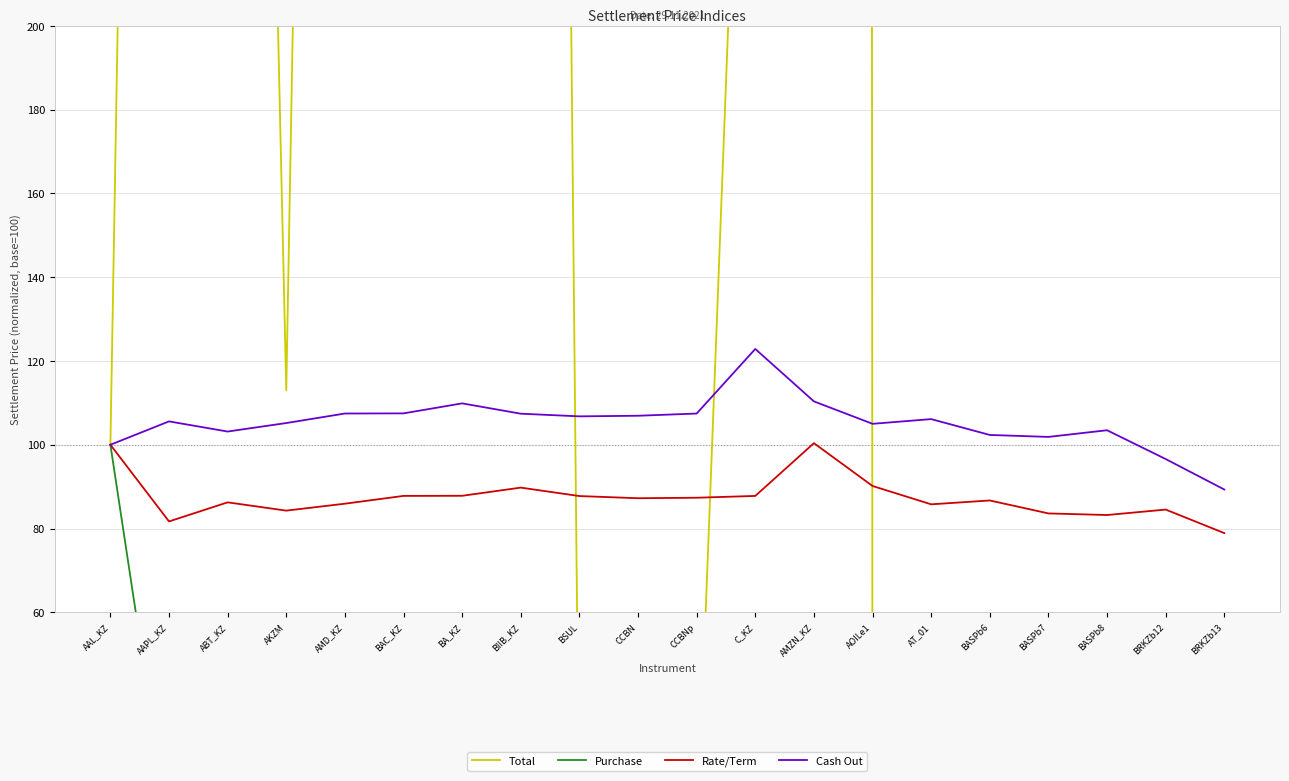

Does the chart display data point markers on the line(s)?

No